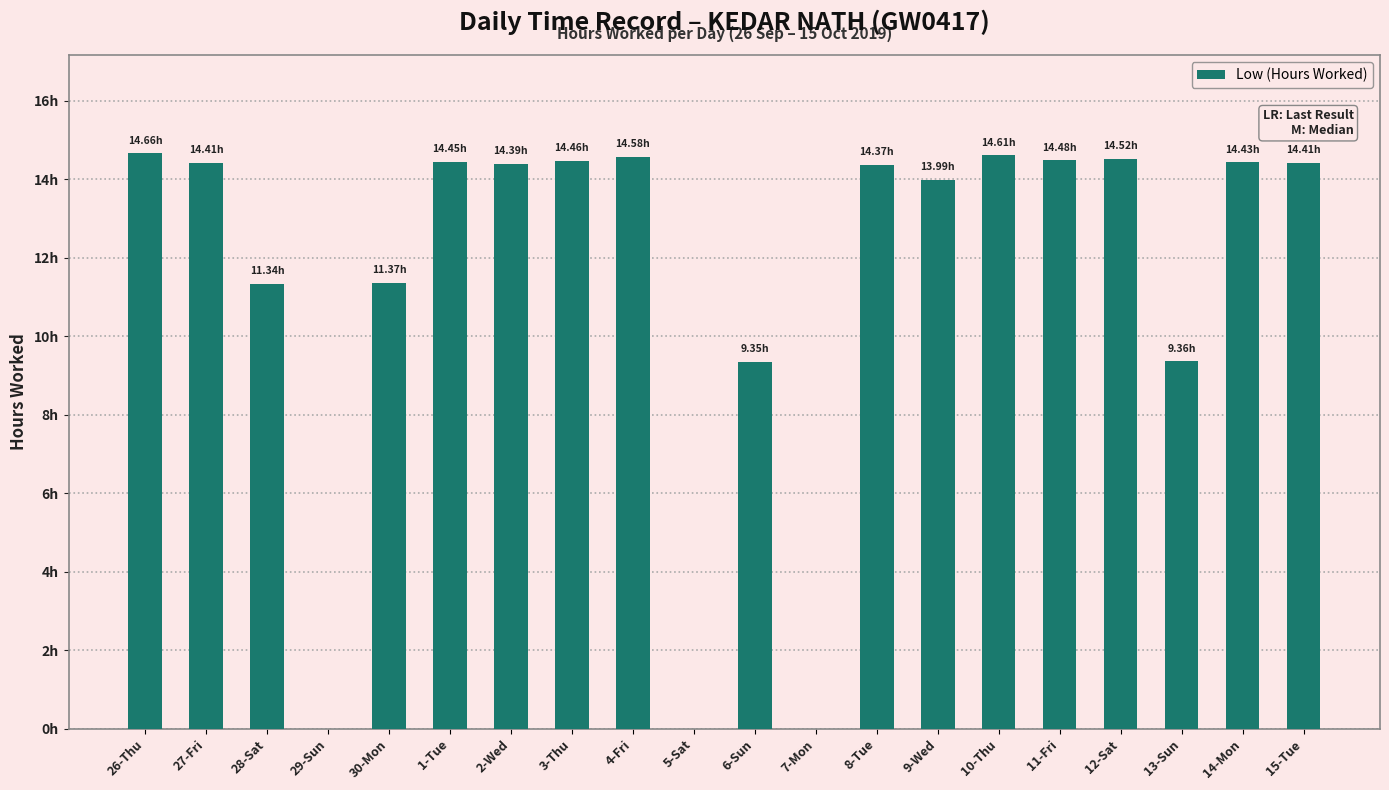

What is the maximum value shown in the chart?

14.7